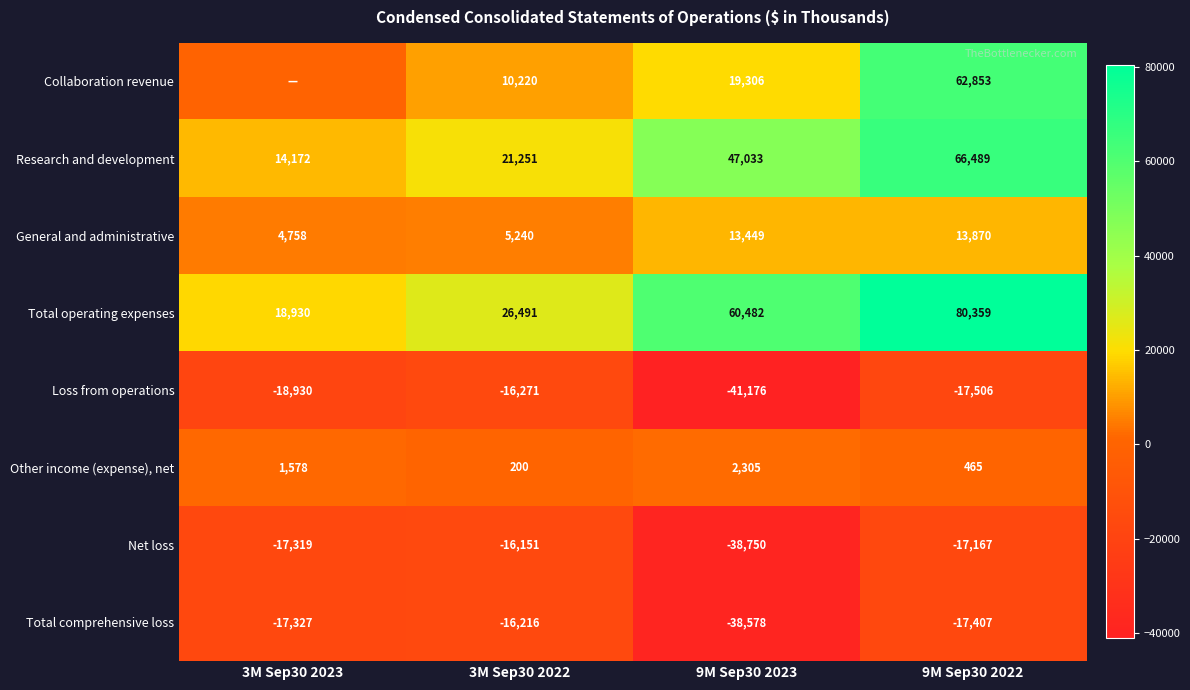

What is the difference between the second highest and minimum values in the Total operating expenses series?

41552